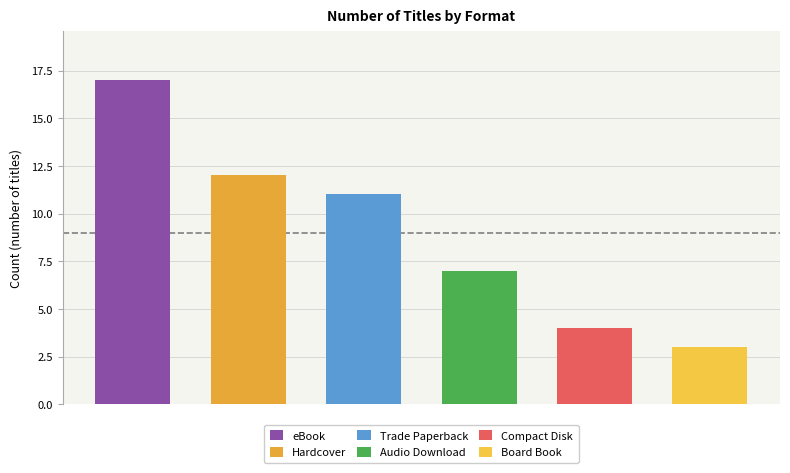

Reading right to left, extract all data points from this chart.

Board Book=3	Compact Disk=4	Audio Download=7	Trade Paperback=11	Hardcover=12	eBook=17